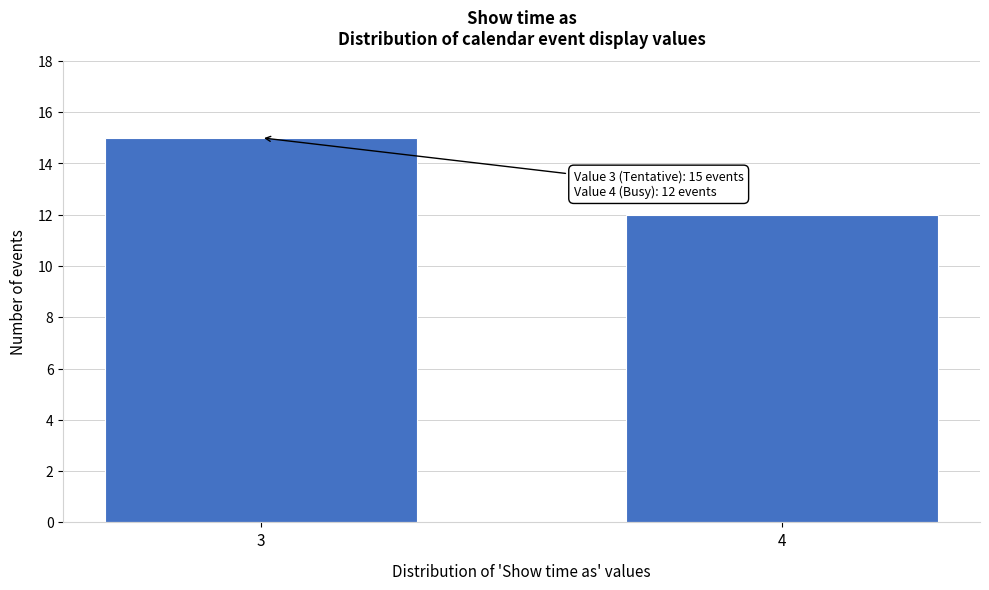

Reading left to right, list all the values displayed in this chart.

3=15	4=12